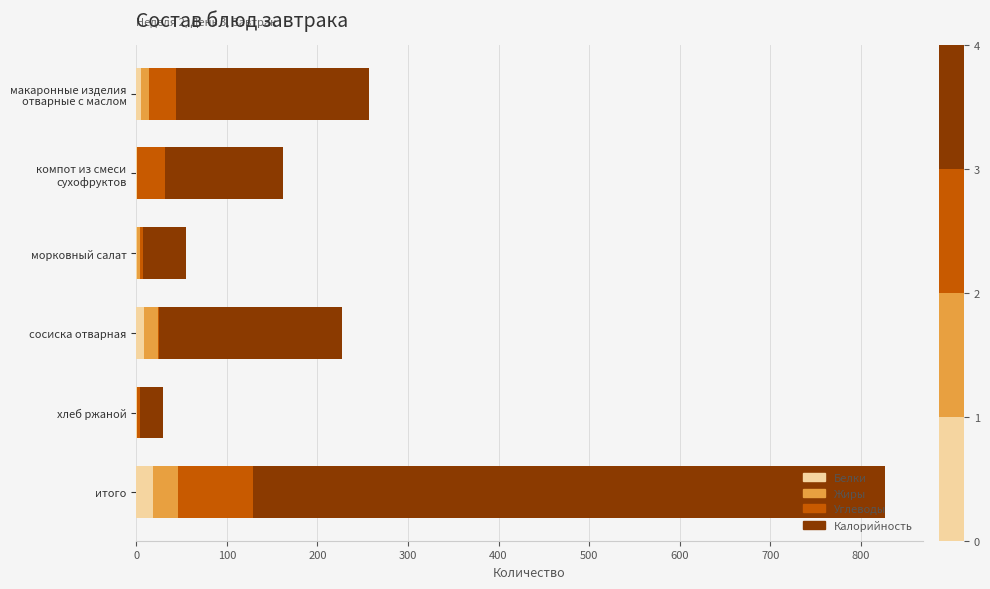

At which category is the sum across all series the highest?

итого